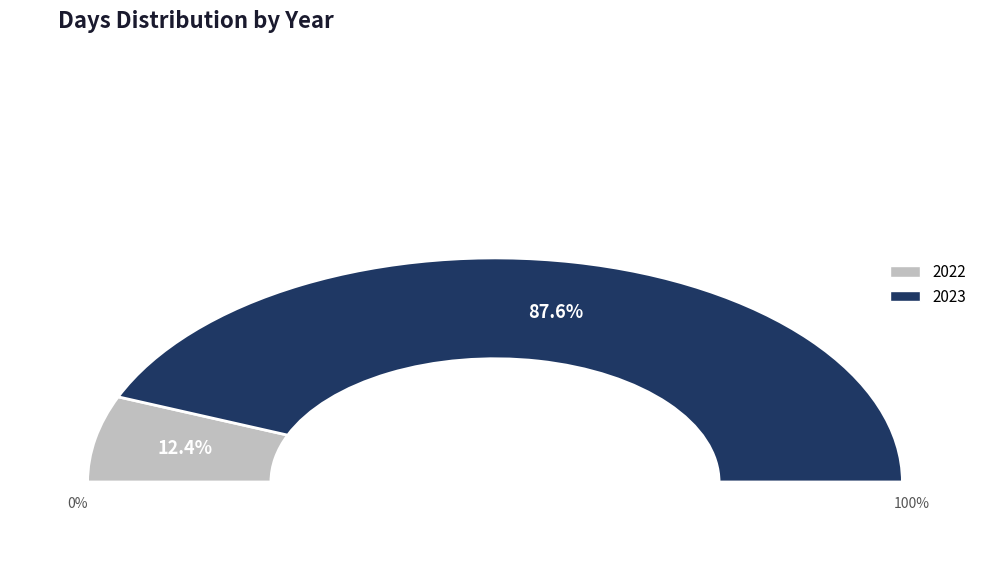

How many slices are in this pie chart?

2